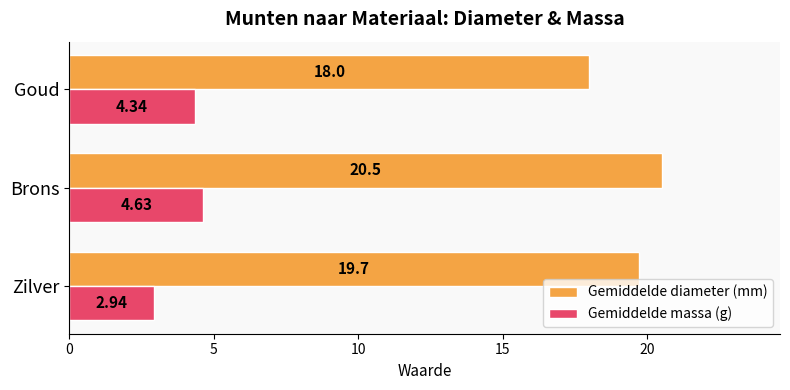

At which category is the sum across all series the highest?

Brons